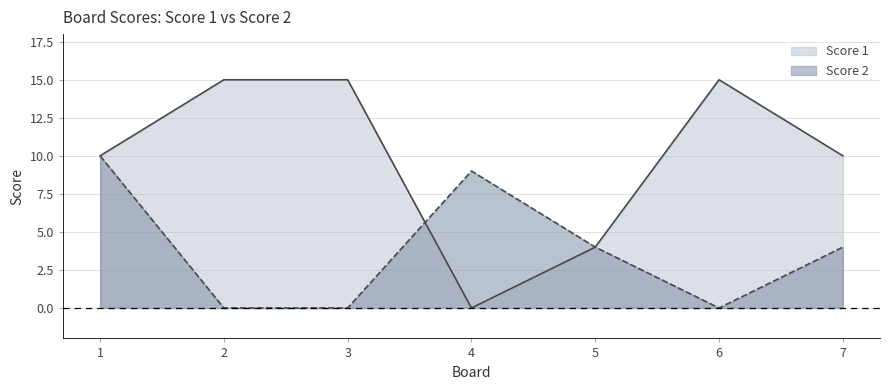

Is it true that Score 1 equals 15 at 2?

True